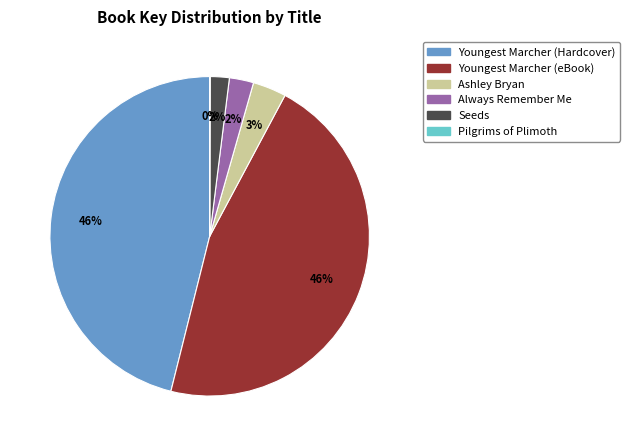

What percentage is the Seeds slice, to the nearest percent?

2%